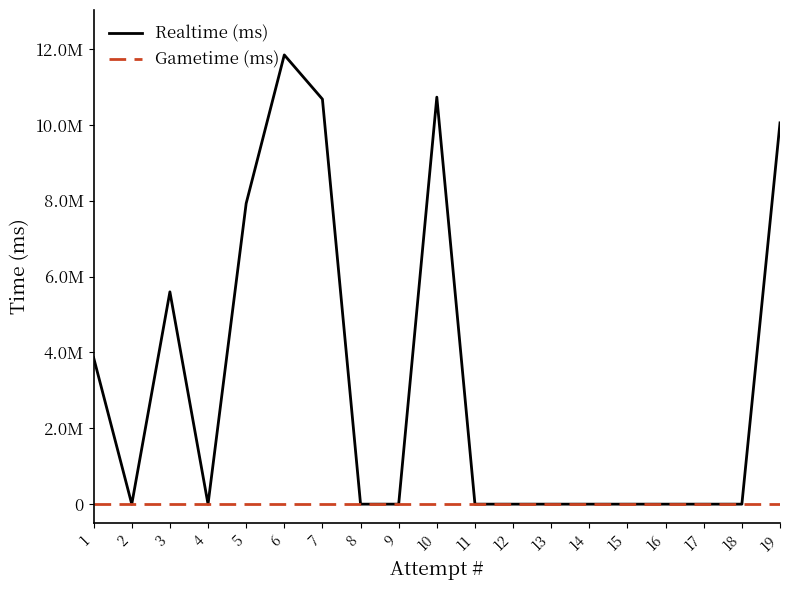

What is the difference between the second highest and second lowest values in the Realtime (ms) series?

10728726